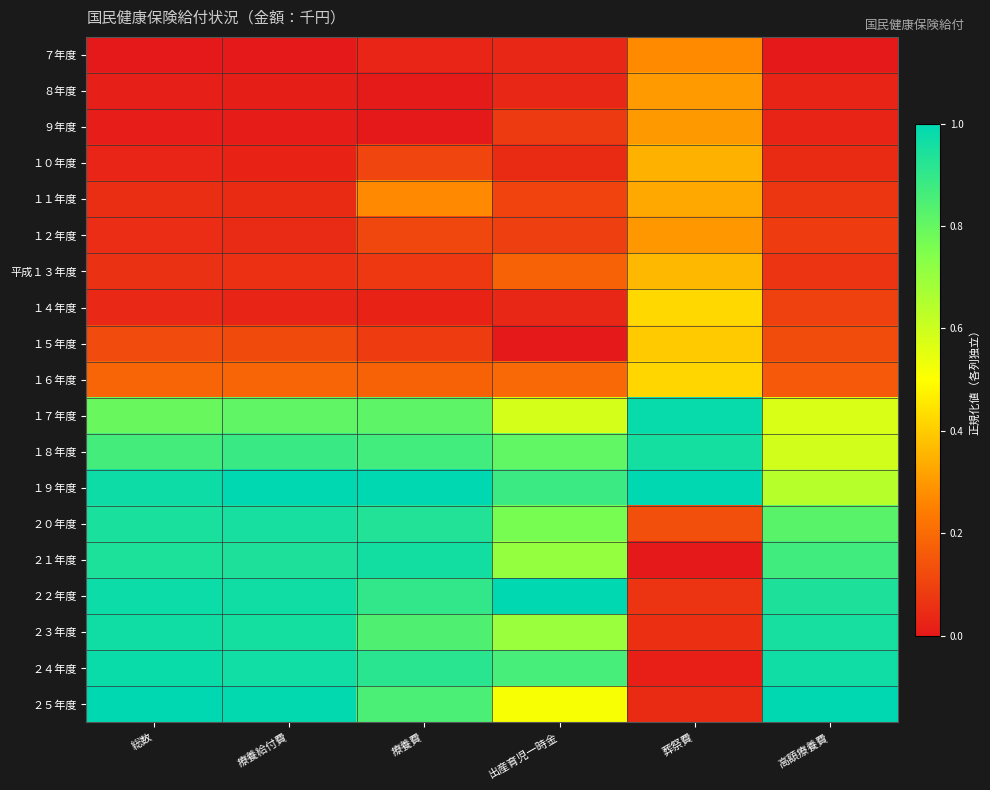

Reading left to right, extract all data points from this chart.

７年度: 総数=0.0	療養給付費=0.0	療養費=0.0	出産育児一時金=0.0	葬祭費=0.3	高額療養費=0.0
８年度: 総数=0.0	療養給付費=0.0	療養費=0.0	出産育児一時金=0.0	葬祭費=0.3	高額療養費=0.0
９年度: 総数=0.0	療養給付費=0.0	療養費=0.0	出産育児一時金=0.1	葬祭費=0.3	高額療養費=0.0
１０年度: 総数=0.0	療養給付費=0.0	療養費=0.1	出産育児一時金=0.0	葬祭費=0.3	高額療養費=0.0
１１年度: 総数=0.1	療養給付費=0.0	療養費=0.3	出産育児一時金=0.1	葬祭費=0.3	高額療養費=0.1
１２年度: 総数=0.1	療養給付費=0.0	療養費=0.1	出産育児一時金=0.1	葬祭費=0.3	高額療養費=0.1
平成１３年度: 総数=0.1	療養給付費=0.1	療養費=0.1	出産育児一時金=0.2	葬祭費=0.4	高額療養費=0.1
１４年度: 総数=0.0	療養給付費=0.0	療養費=0.0	出産育児一時金=0.0	葬祭費=0.4	高額療養費=0.1
１５年度: 総数=0.1	療養給付費=0.1	療養費=0.1	出産育児一時金=0.0	葬祭費=0.4	高額療養費=0.1
１６年度: 総数=0.2	療養給付費=0.2	療養費=0.2	出産育児一時金=0.2	葬祭費=0.4	高額療養費=0.2
１７年度: 総数=0.8	療養給付費=0.8	療養費=0.8	出産育児一時金=0.6	葬祭費=1.0	高額療養費=0.6
１８年度: 総数=0.9	療養給付費=0.9	療養費=0.9	出産育児一時金=0.8	葬祭費=1.0	高額療養費=0.6
１９年度: 総数=1.0	療養給付費=1.0	療養費=1.0	出産育児一時金=0.9	葬祭費=1.0	高額療養費=0.6
２０年度: 総数=0.9	療養給付費=1.0	療養費=0.9	出産育児一時金=0.8	葬祭費=0.1	高額療養費=0.8
２１年度: 総数=0.9	療養給付費=0.9	療養費=1.0	出産育児一時金=0.7	葬祭費=0.0	高額療養費=0.9
２２年度: 総数=1.0	療養給付費=1.0	療養費=0.9	出産育児一時金=1.0	葬祭費=0.1	高額療養費=0.9
２３年度: 総数=1.0	療養給付費=1.0	療養費=0.8	出産育児一時金=0.7	葬祭費=0.1	高額療養費=1.0
２４年度: 総数=1.0	療養給付費=1.0	療養費=0.9	出産育児一時金=0.9	葬祭費=0.0	高額療養費=1.0
２５年度: 総数=1.0	療養給付費=1.0	療養費=0.8	出産育児一時金=0.5	葬祭費=0.0	高額療養費=1.0